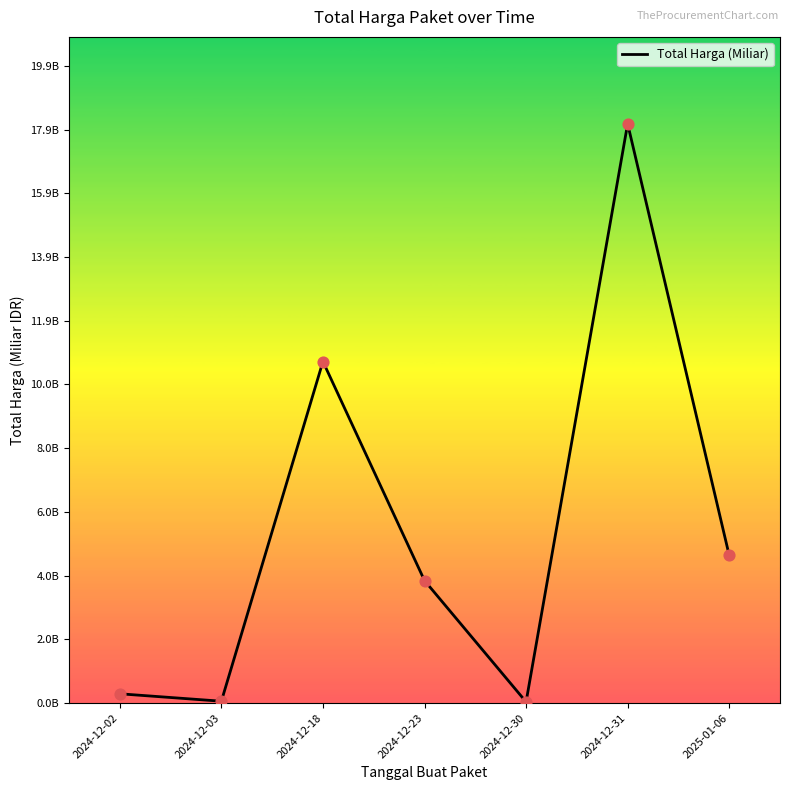

Between 2024-12-03 and 2025-01-06, which is larger?

2025-01-06